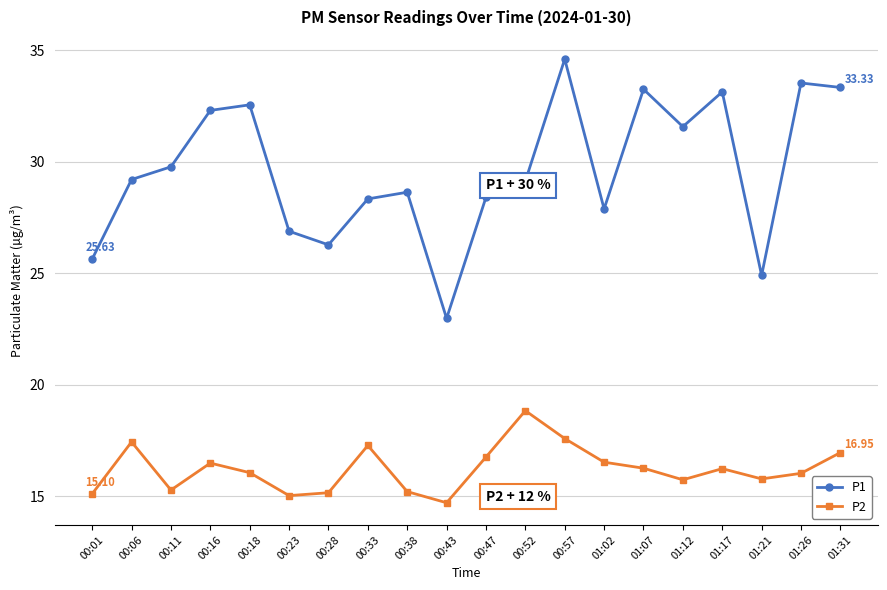

What is the label of the 9th point from the left?

00:38